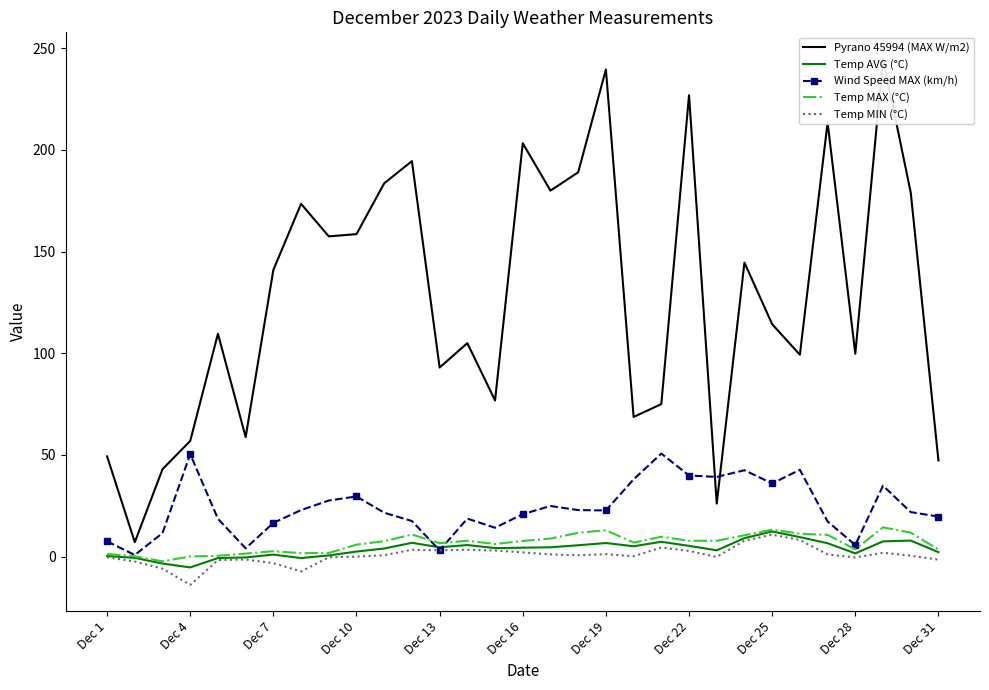

Is it true that Temp MAX (°C) equals 5.9 at Dec 10?

True